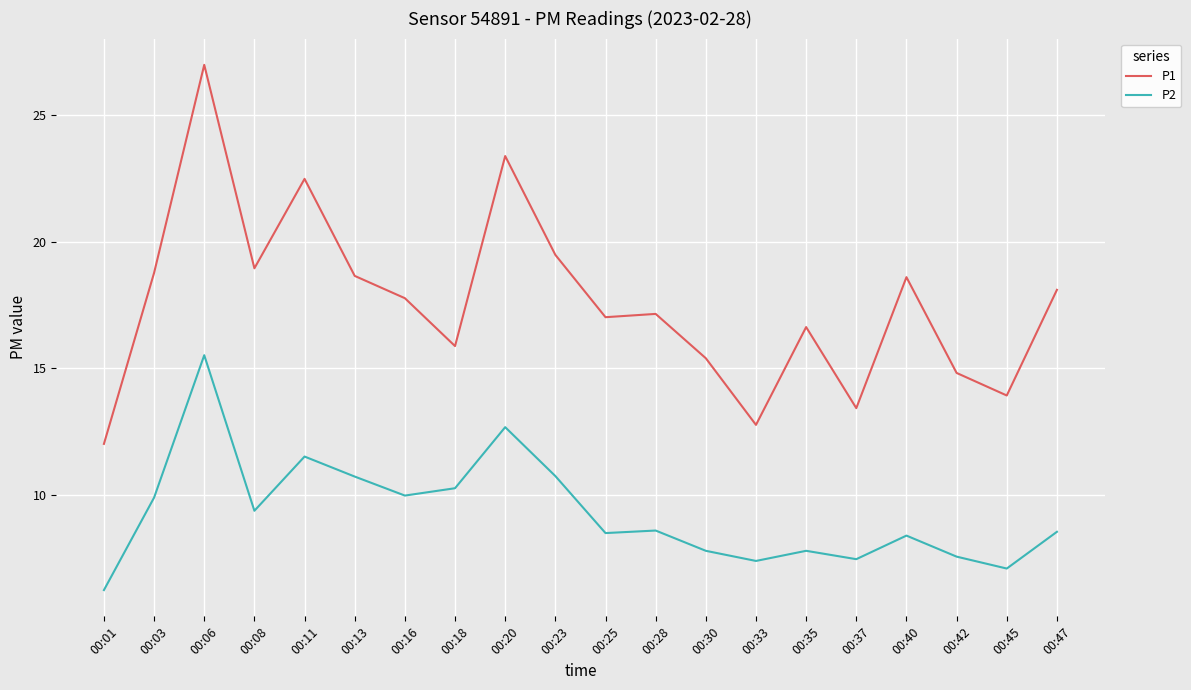

How many lines are shown in the chart?

2